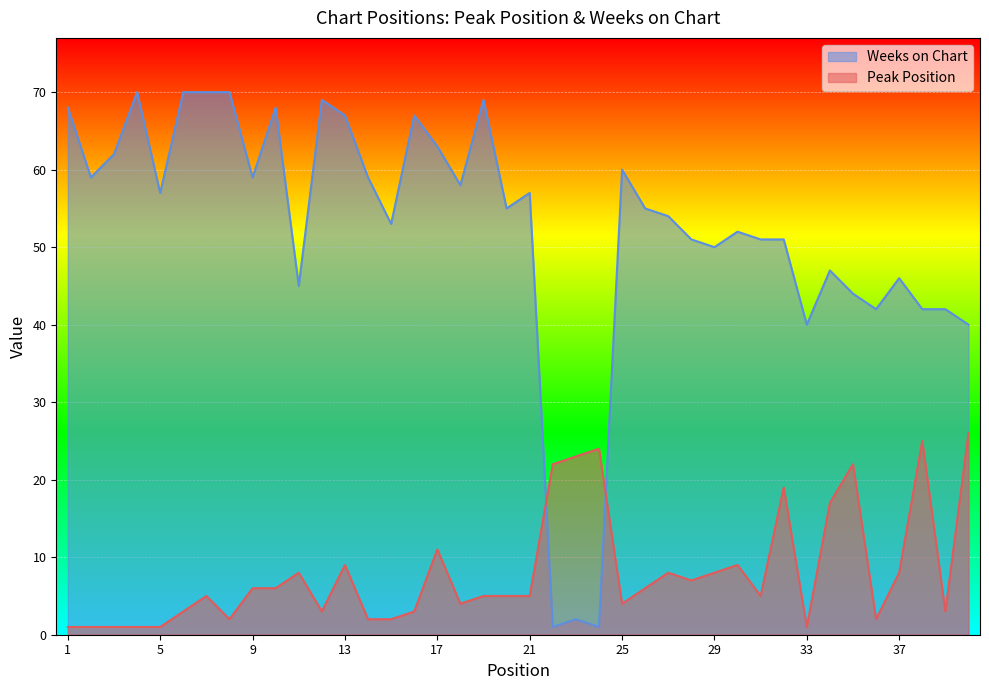

How many times do Weeks on Chart and Peak Position cross each other?

2